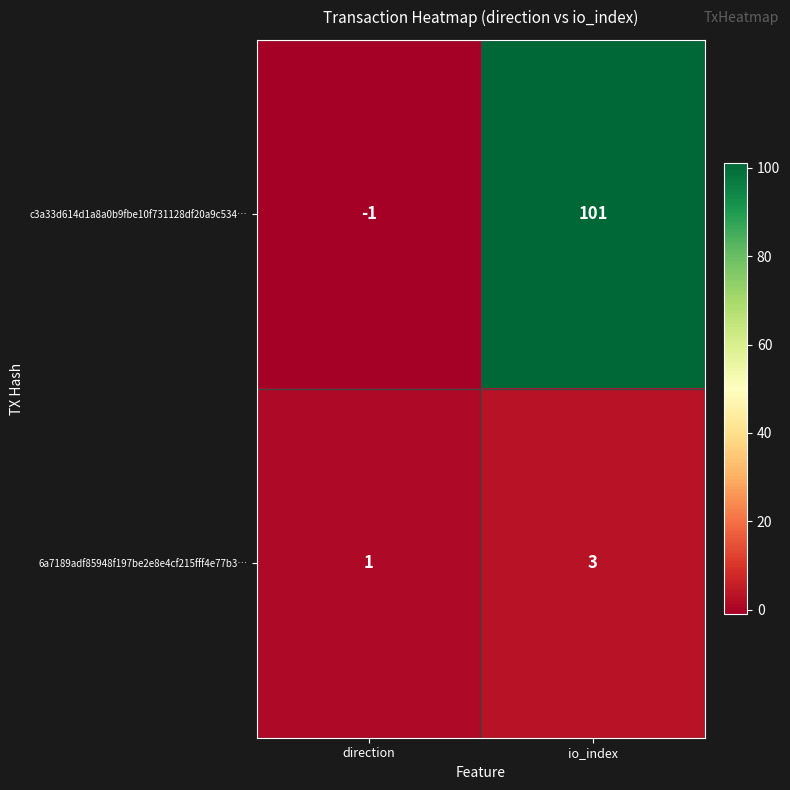

Which series changed the most between direction and io_index?

c3a33d614d1a8a0b9fbe10f731128df20a9c534…